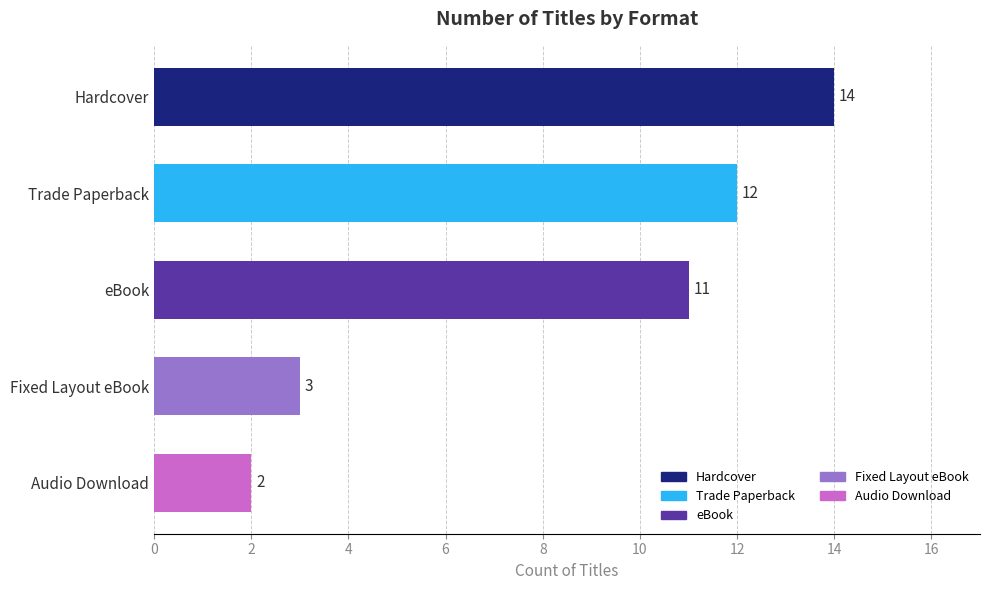

What is the difference between the maximum and minimum values?

12